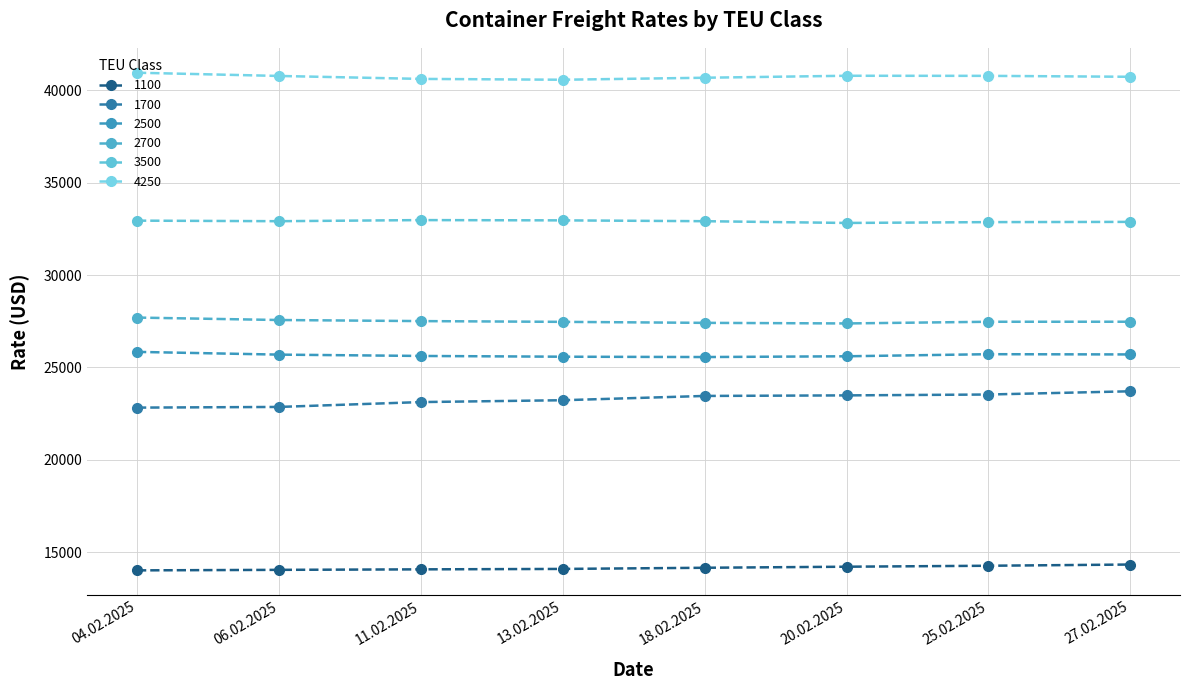

The 1100 series shows 14048 at 06.02.2025. True or false?

True